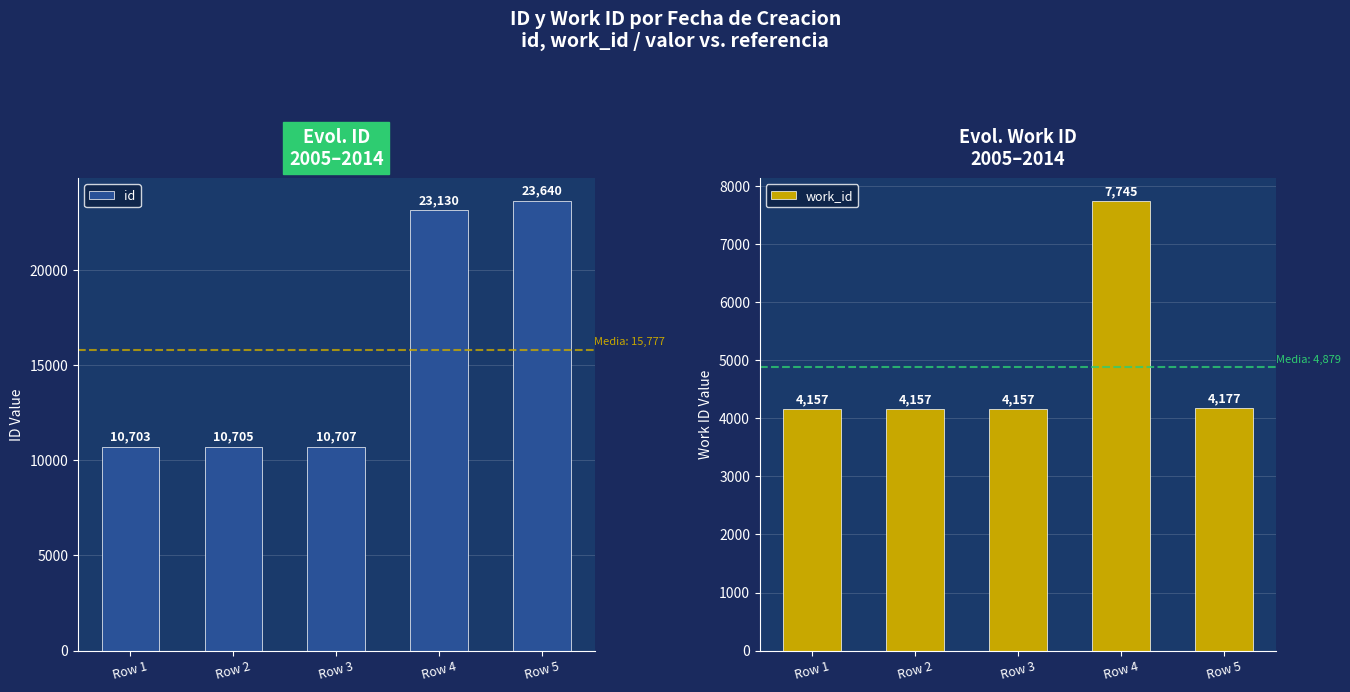

What are all the series names shown in the legend?

id, work_id